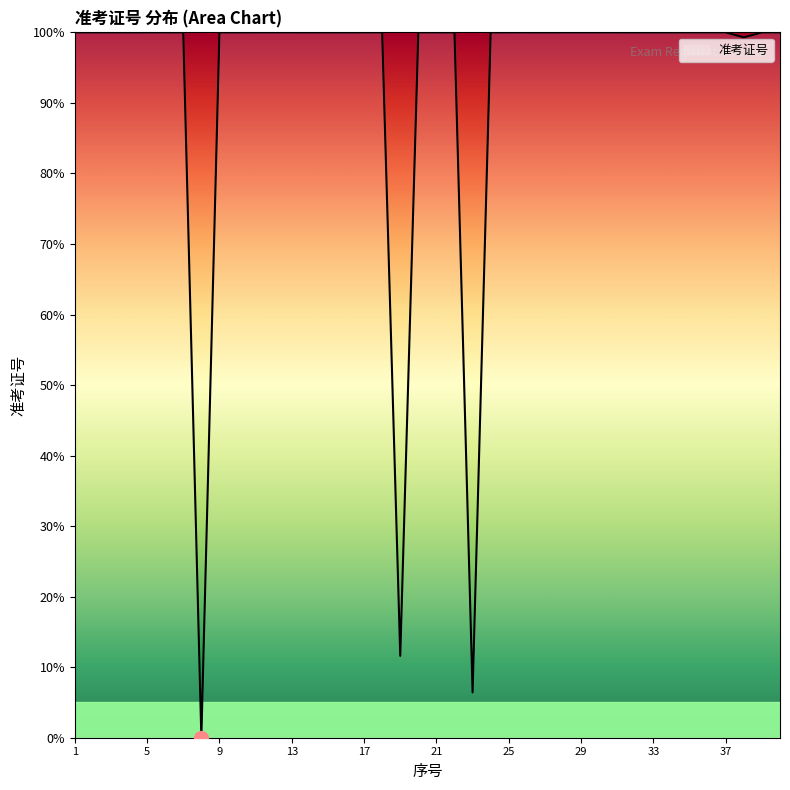

What is the difference between the maximum and minimum values?

100.0